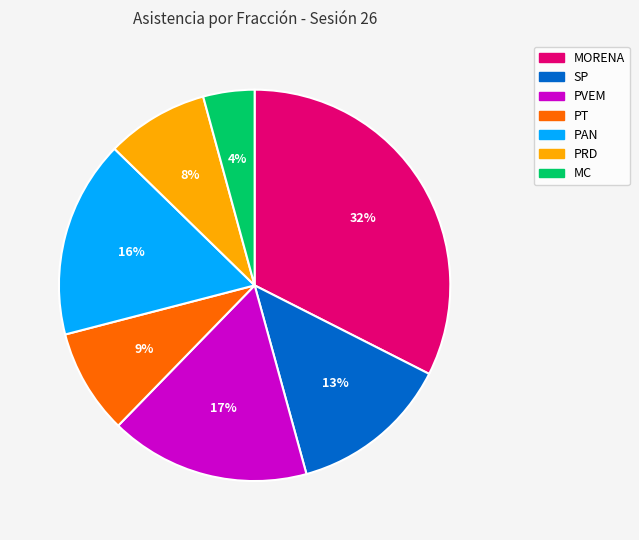

To the nearest percent, what is the difference between the largest and smallest slice percentages?

28%